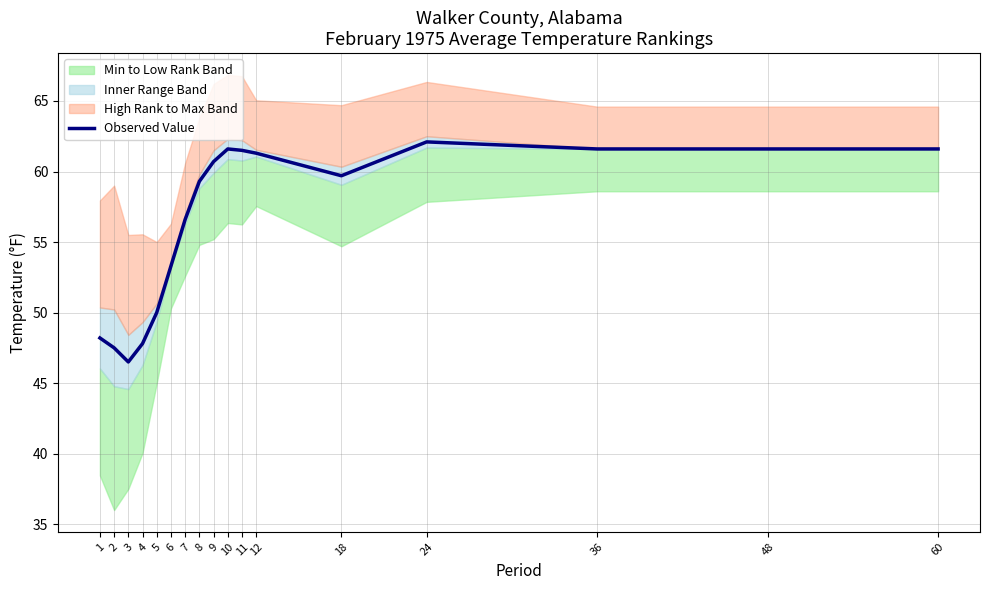

At which category does the chart reach its peak across all series?

24